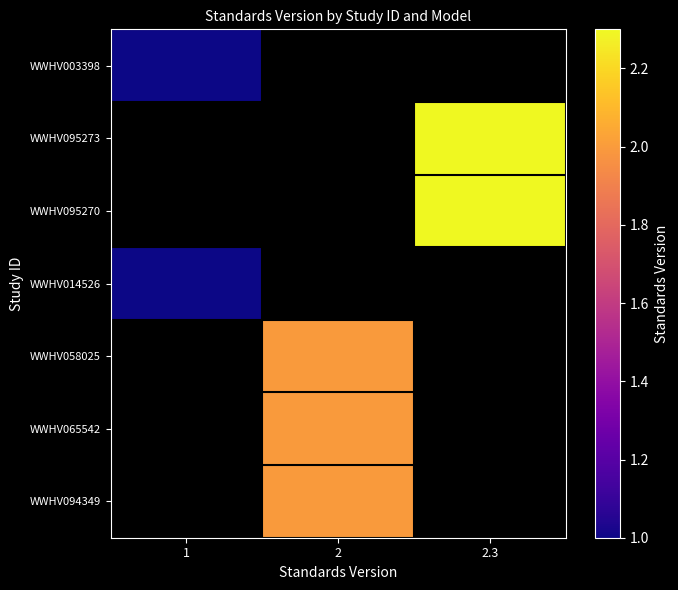

Rank the series by their maximum value, from lowest to highest.

WWHV003398, WWHV095273, WWHV095270, WWHV014526, WWHV058025, WWHV065542, WWHV094349